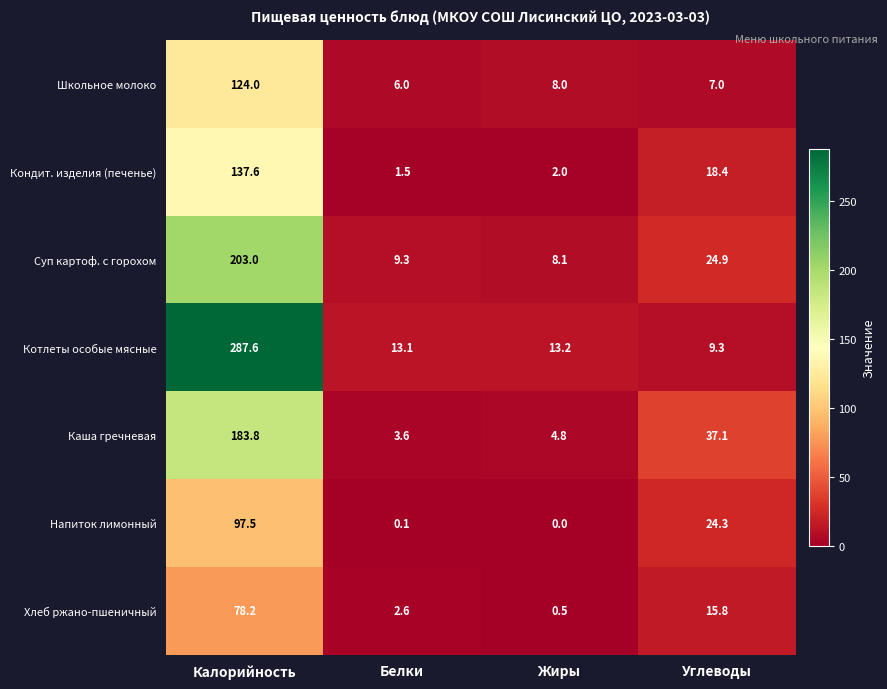

Rank the series by their maximum value, from lowest to highest.

Хлеб ржано-пшеничный, Напиток лимонный, Школьное молоко, Кондит. изделия (печенье), Каша гречневая, Суп картоф. с горохом, Котлеты особые мясные